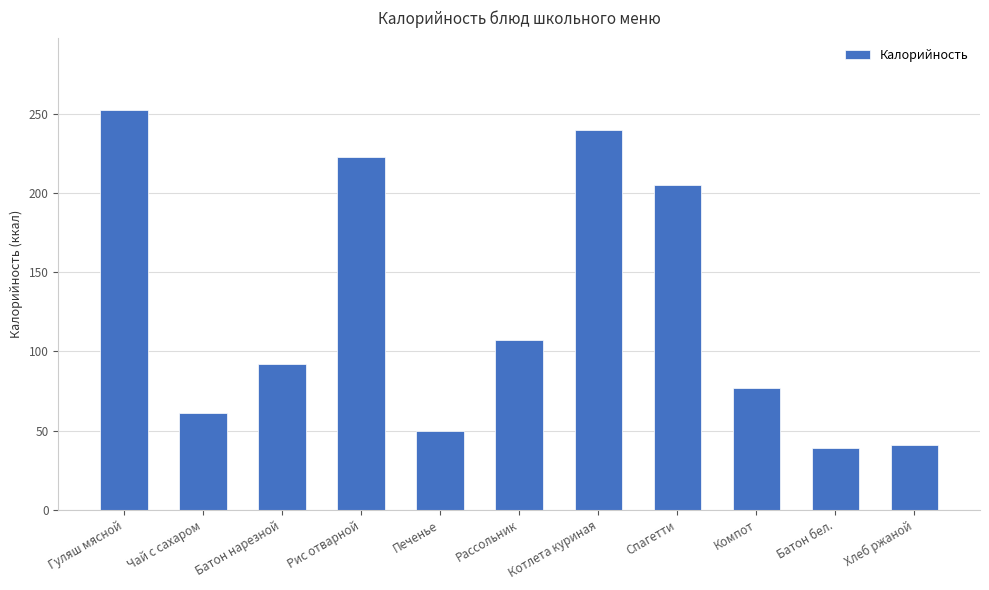

What is the change in value from Рассольник to Батон бел.?

-68